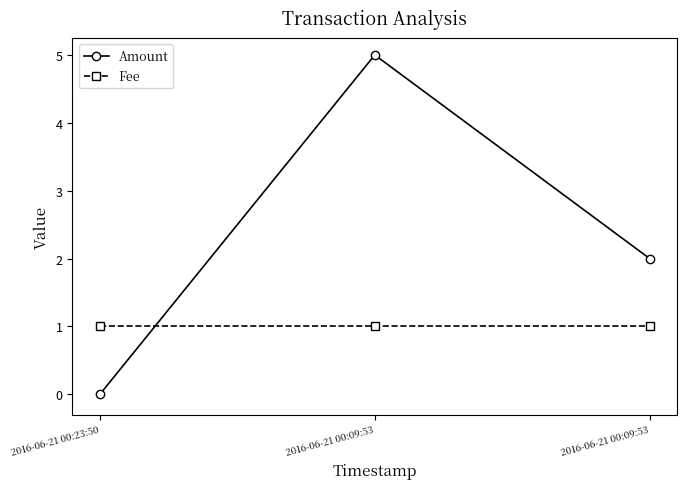

How many lines are shown in the chart?

2